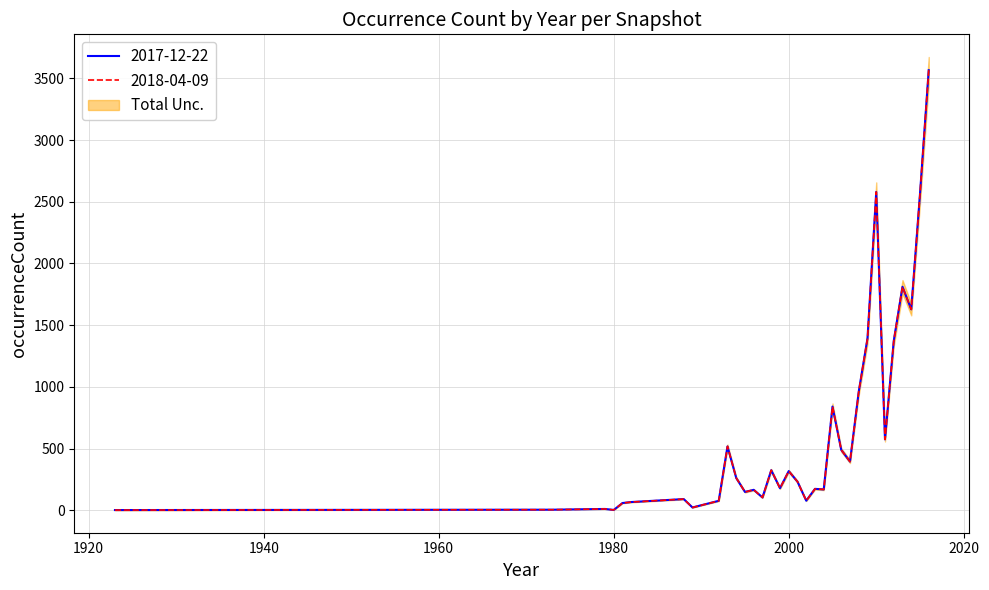

What is the value of the 2017-12-22 point at the 25th from the left?

961